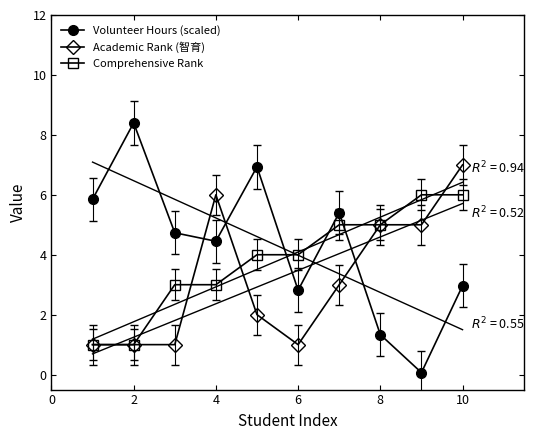

What is the lowest value of the Academic Rank (智育) series?

1.0